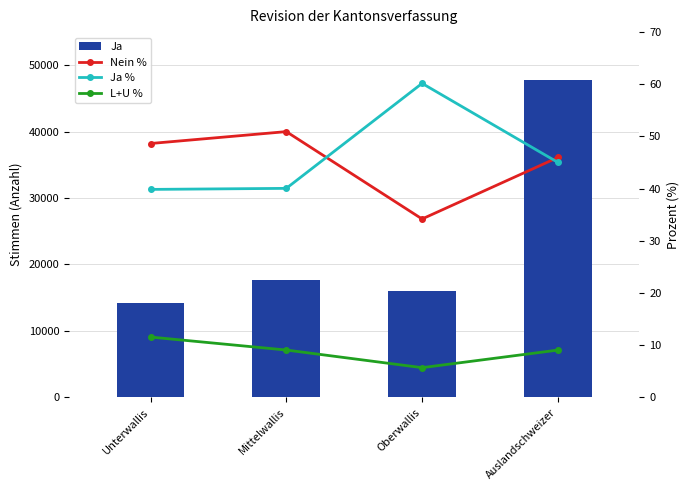

Which category has the highest value across all series?

Auslandschweizer